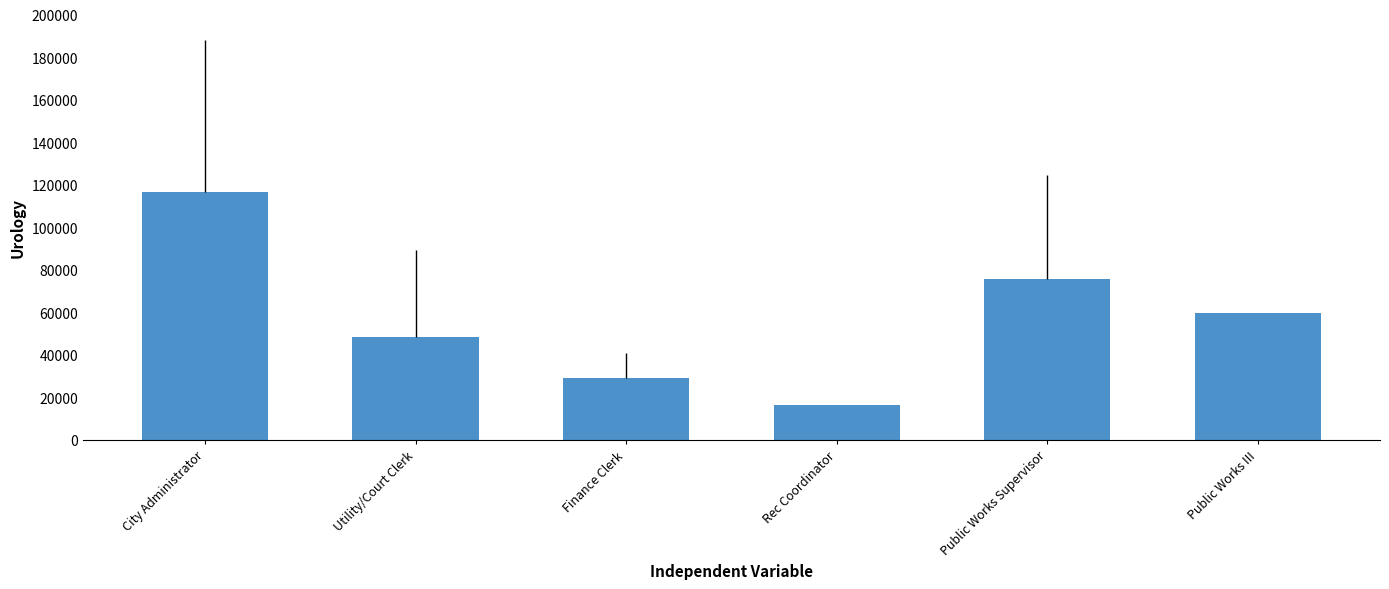

Does the chart contain stacked bars?

No